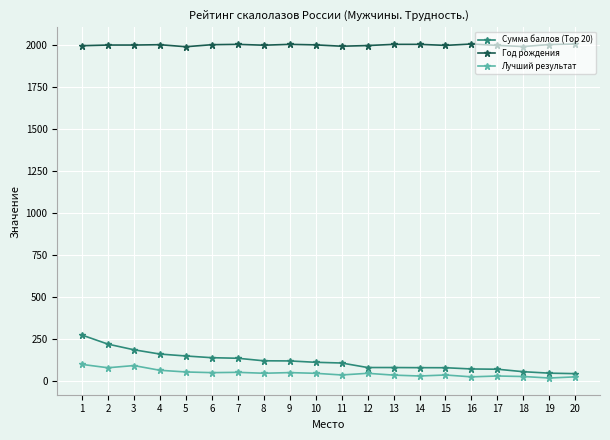

At 13, list the series in order from largest to smallest.

Год рождения, Сумма баллов (Top 20), Лучший результат